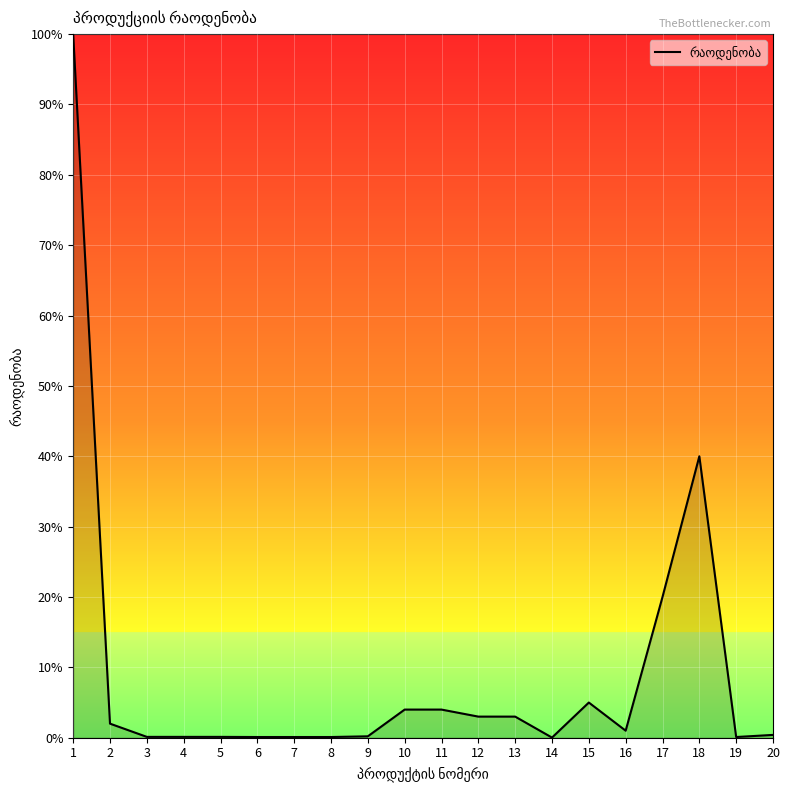

What is the difference between the maximum and minimum values?

100.0